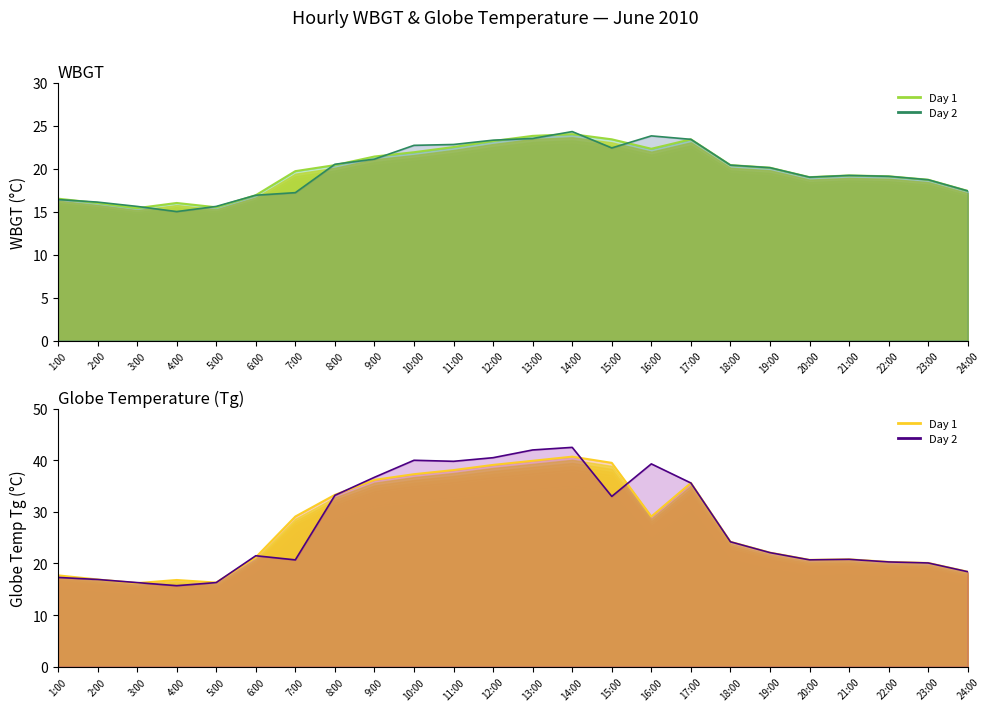

What is the difference between the highest and lowest values at 7:00?

11.9